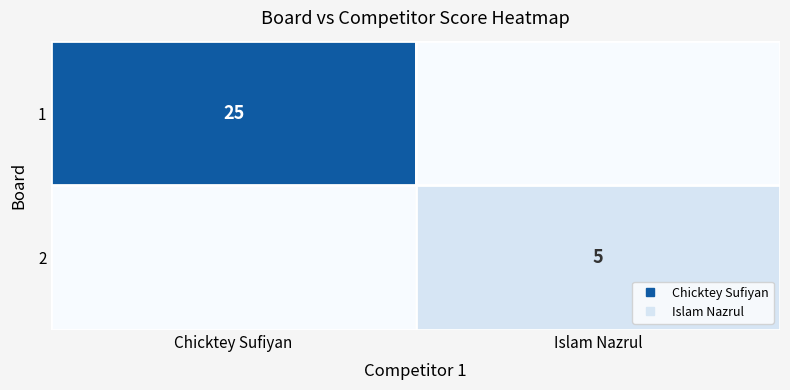

What is the difference between the highest and lowest values at Islam Nazrul?

5